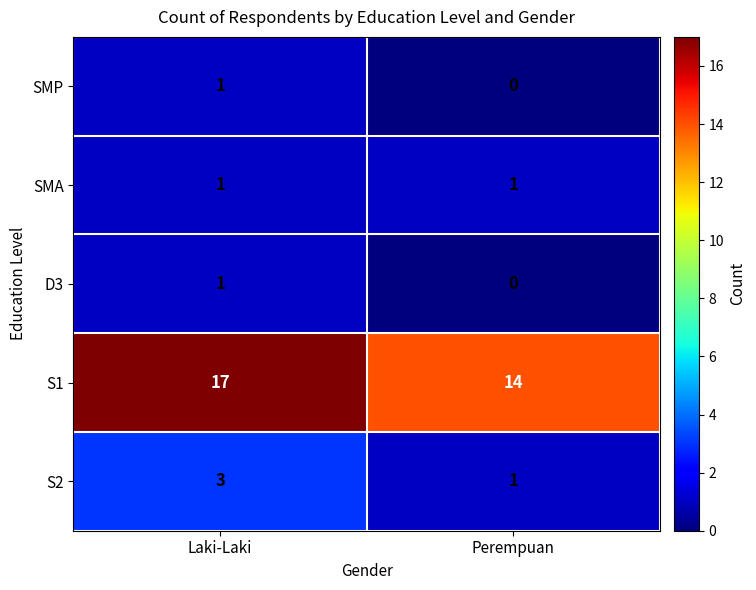

At which category does the chart reach its minimum across all series?

Perempuan